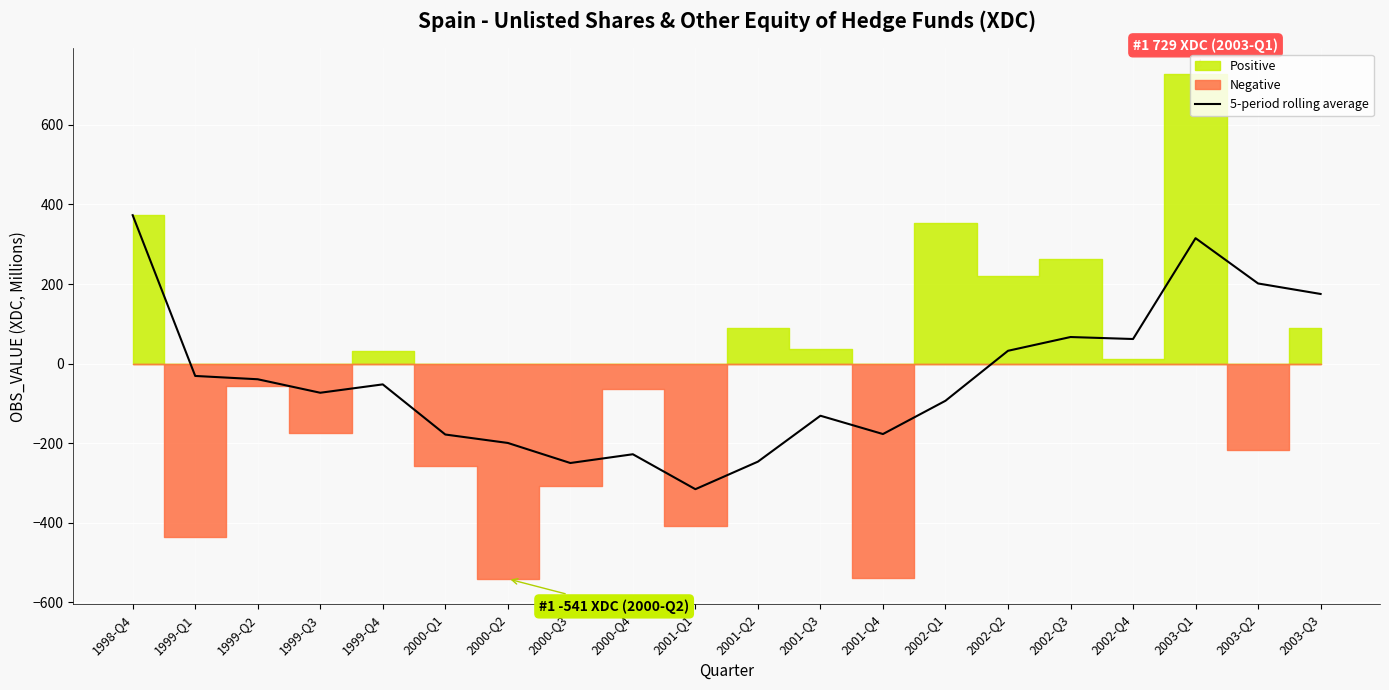

The value of 5-period rolling average at 2003-Q1 is 315.2. True or false?

True